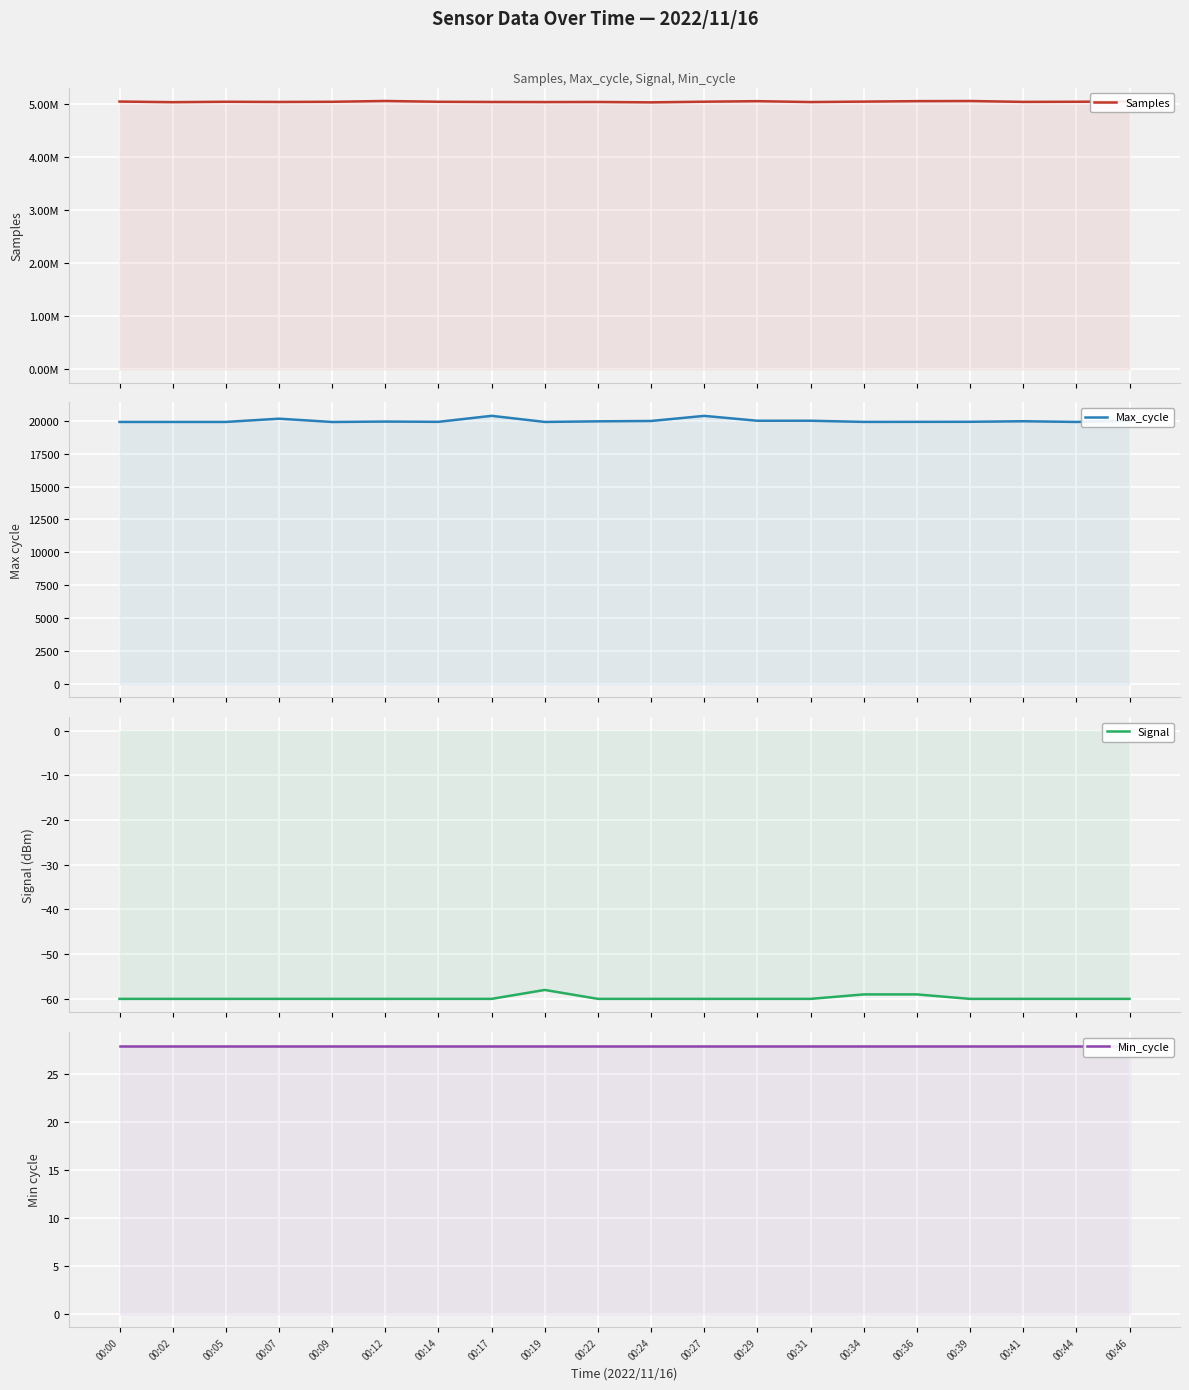

What is the difference between the maximum and minimum values in the Samples series?

26171